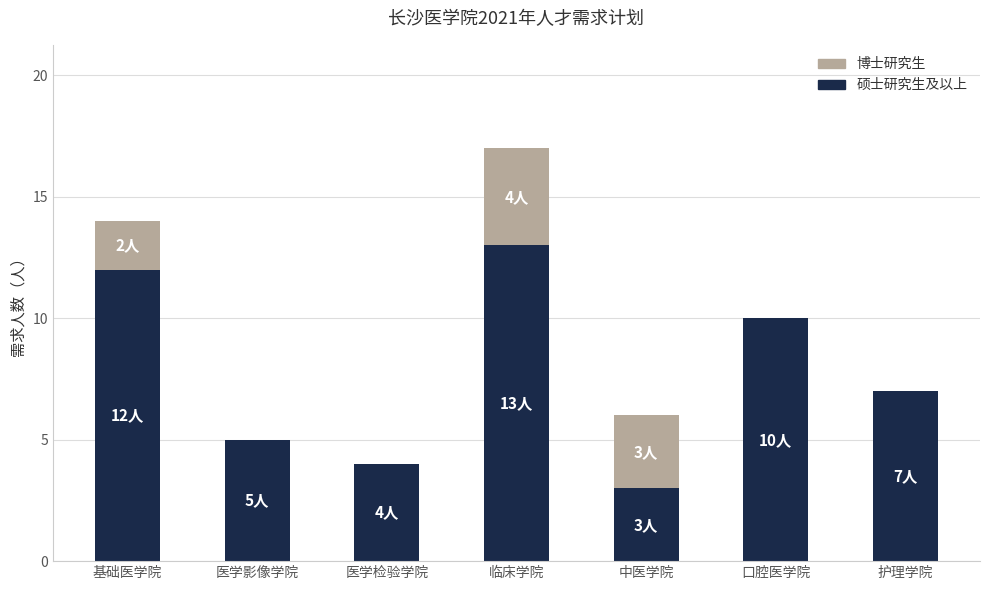

At which category is the sum across all series the highest?

临床学院